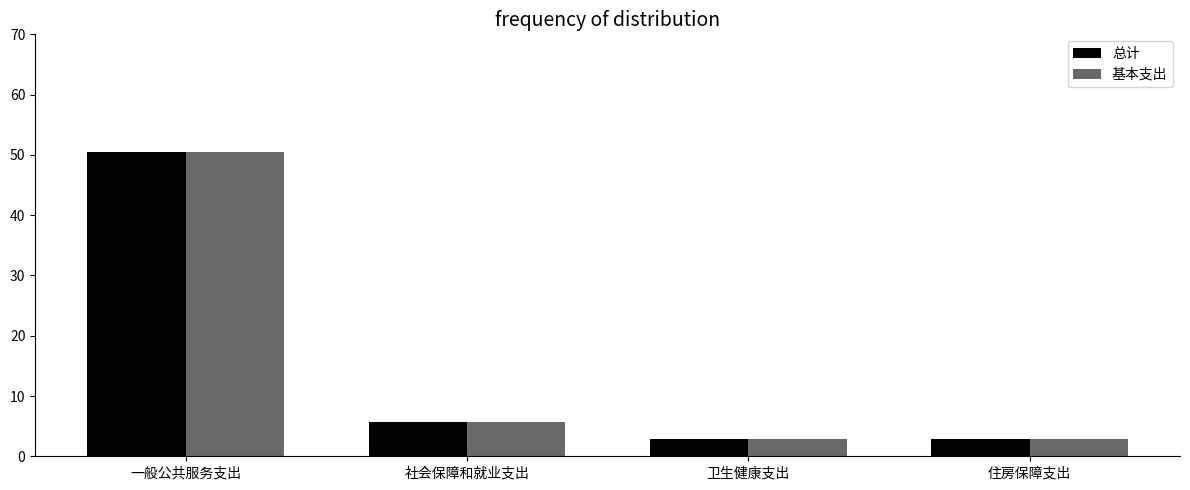

Reading left to right, transcribe all the data shown in this chart.

总计: 50.4	5.7	2.9	2.9
基本支出: 50.4	5.7	2.9	2.9